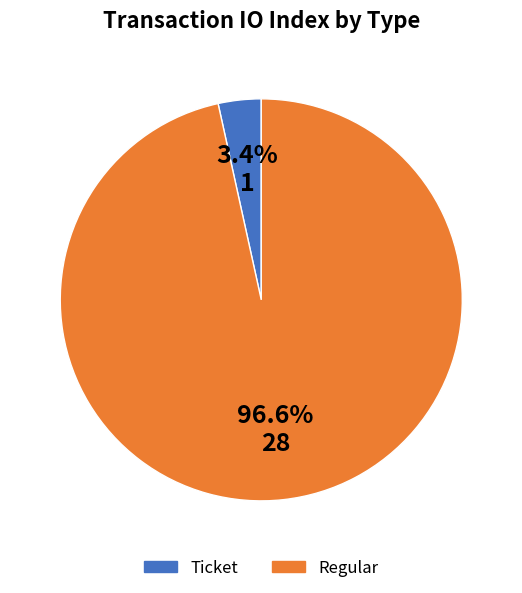

Count the number of slices in the pie.

2